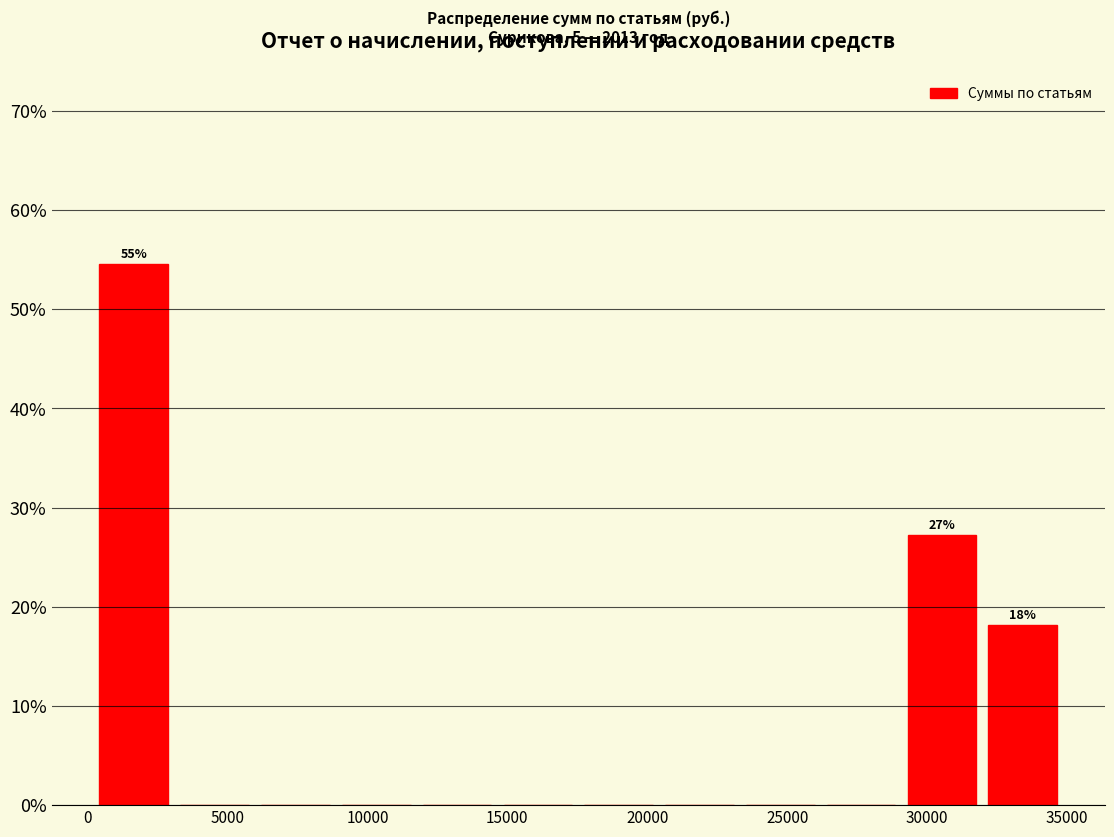

Which range on the x-axis has the tallest bar?

0 to 3000